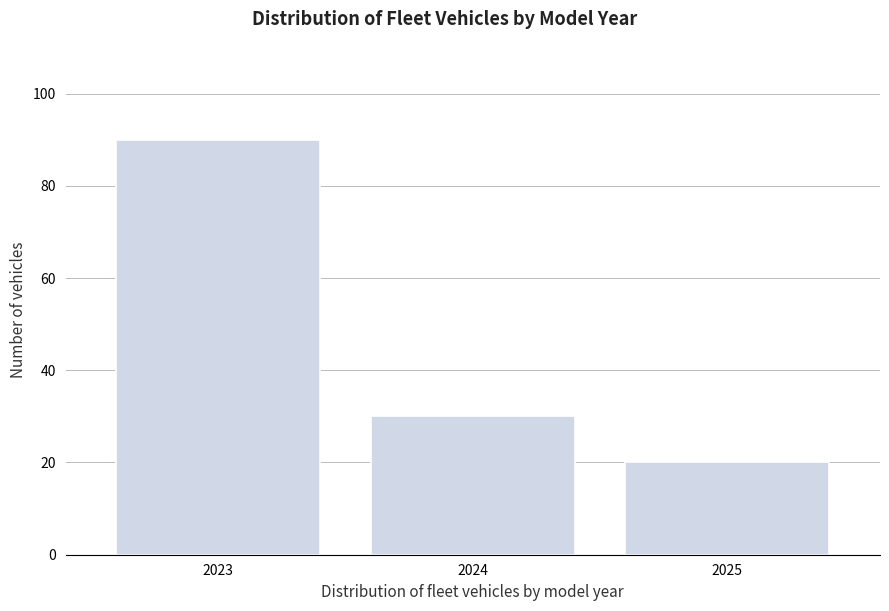

Reading left to right, list all the values displayed in this chart.

90	30	20